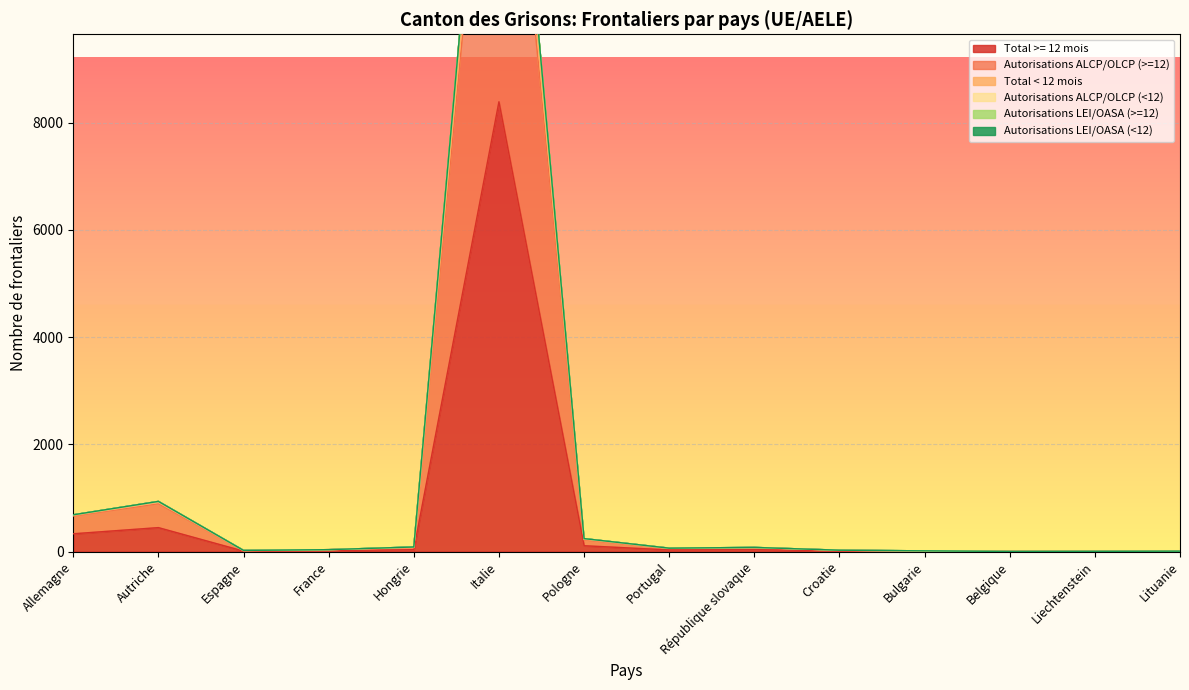

What value does the Total < 12 mois series have at France, to the nearest 10?

40